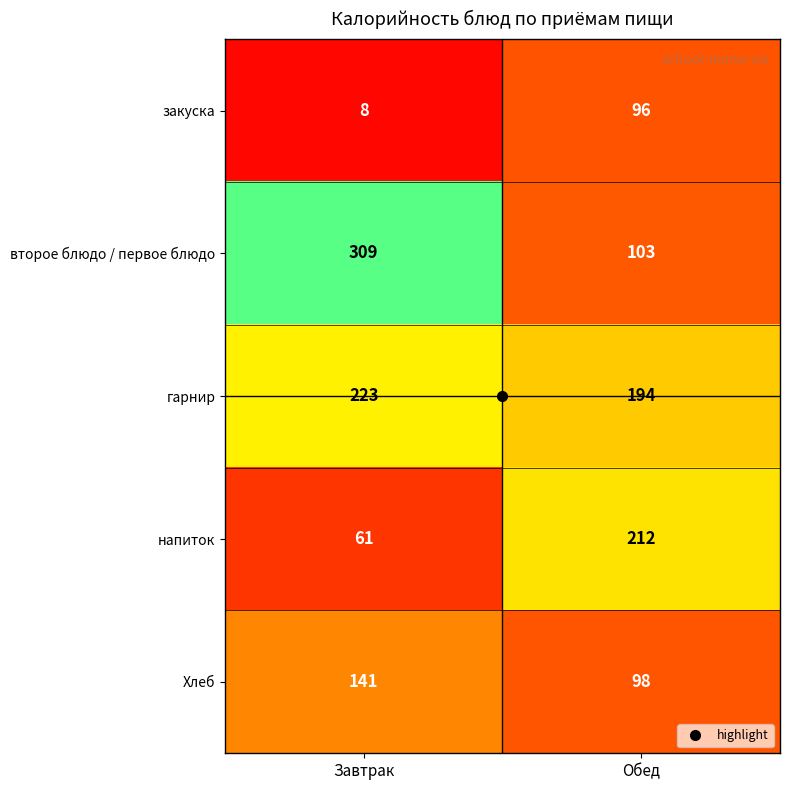

The напиток series shows 344 at Обед. True or false?

False